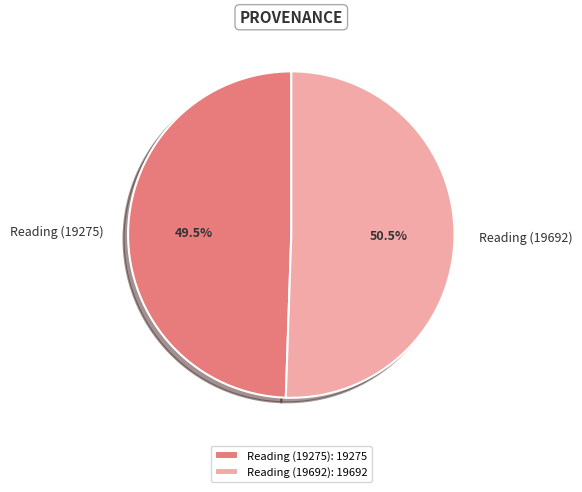

What percentage is NOT represented by Reading (19275)?

50.5%